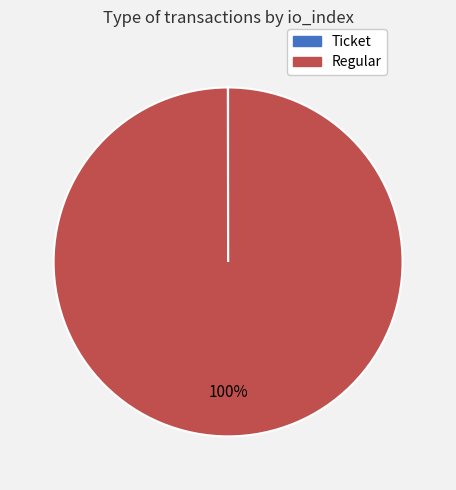

Is it true that Regular is 100% of the pie?

True